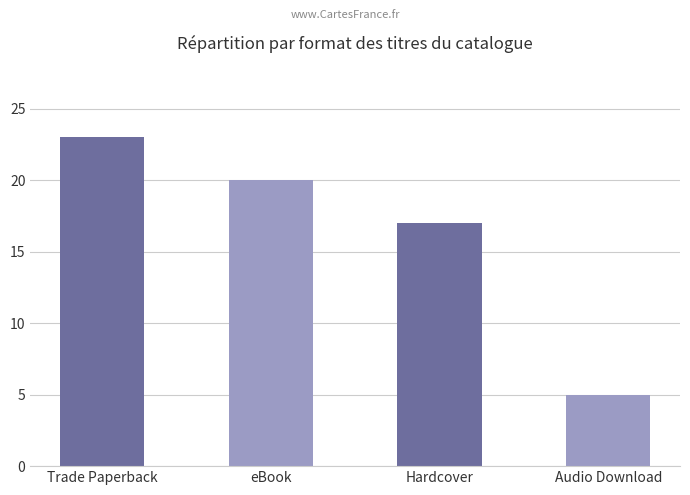

What is the minimum value shown in the chart?

5